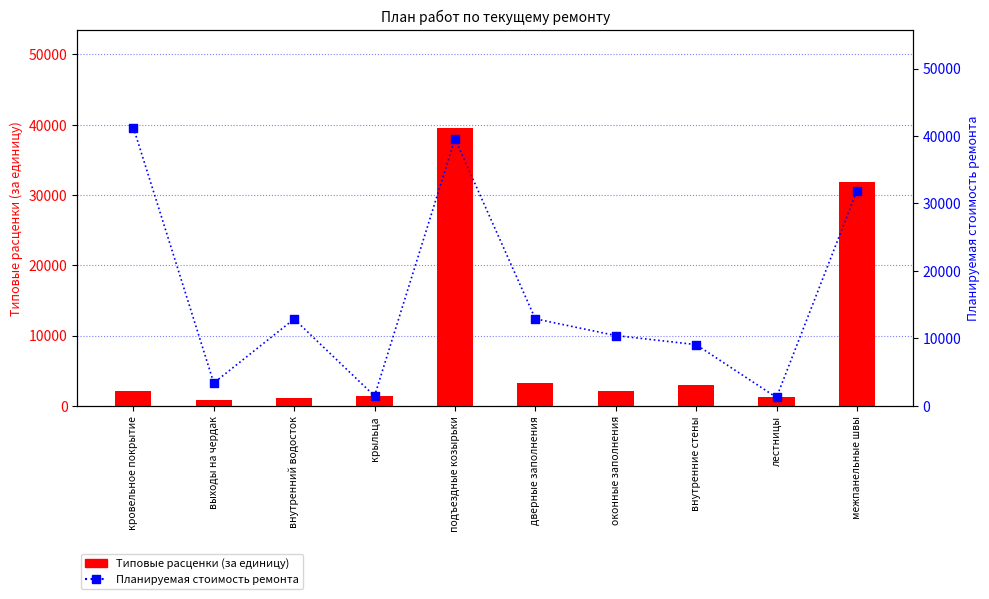

At how many categories does at least one series exceed 30166?

3